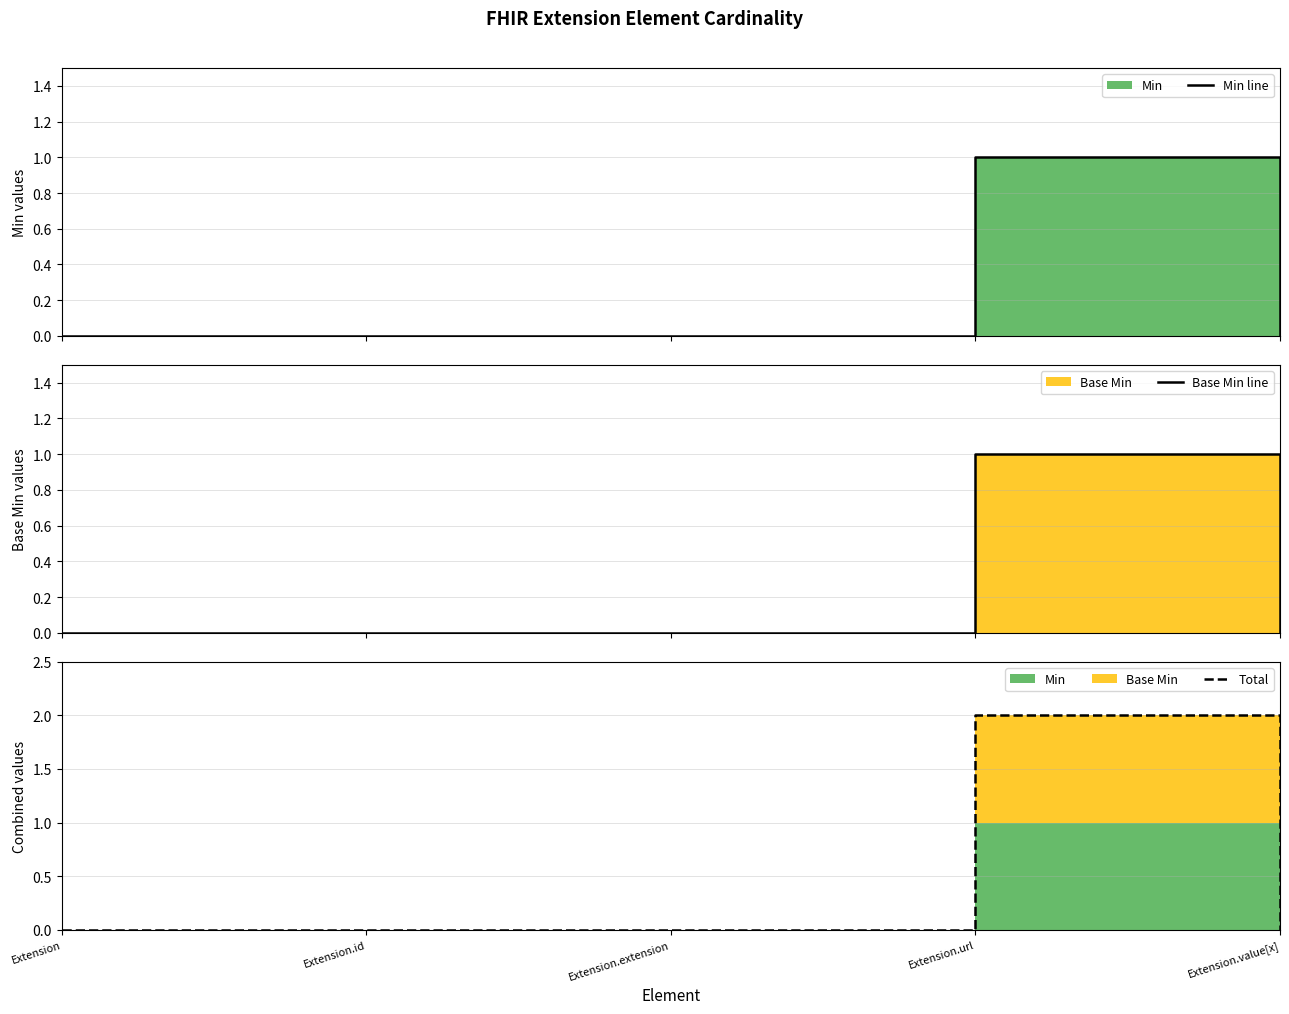

Which has a higher value, Extension.id or Extension.value[x]?

Extension.id